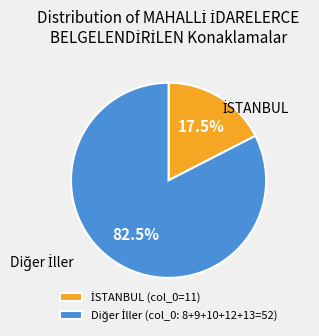

Does any single category account for the majority?

Yes